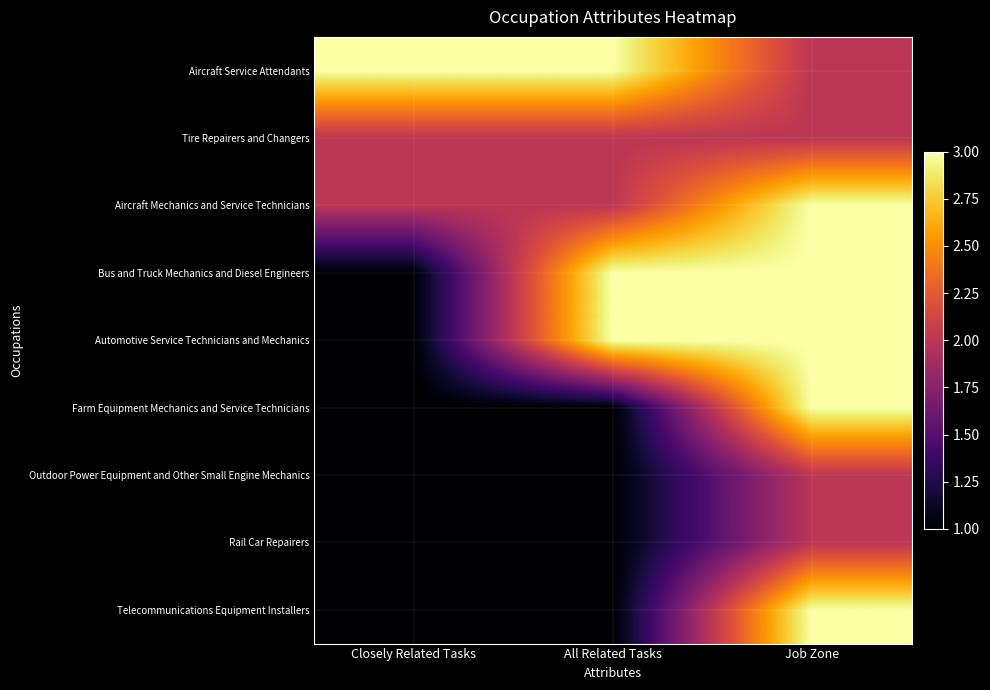

The Automotive Service Technicians and Mechanics series shows 1 at Closely Related Tasks. True or false?

True